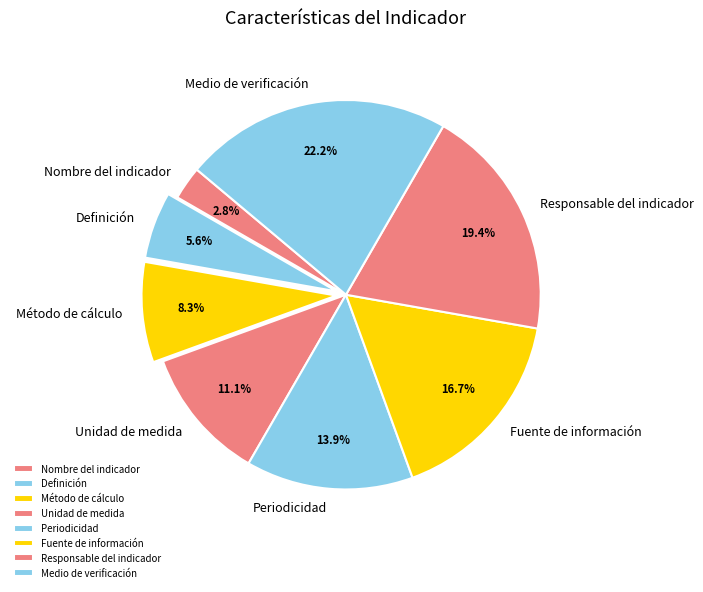

Approximately how many times larger is the value at Unidad de medida compared to Fuente de información?

0.7